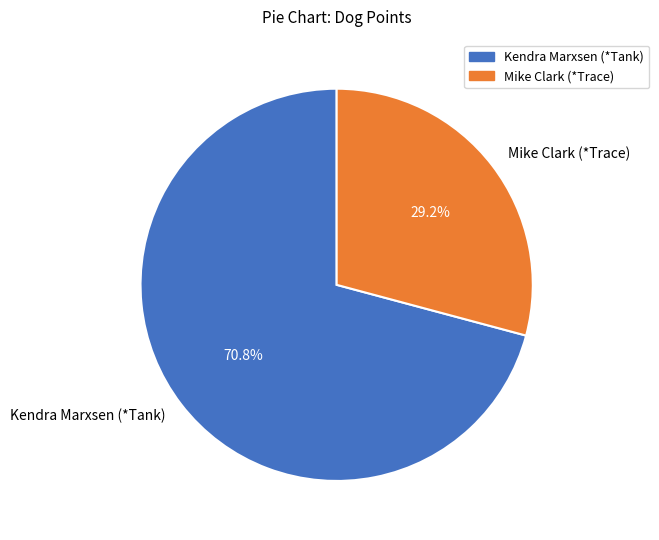

Which category has the smallest portion of the pie?

Mike Clark (*Trace)